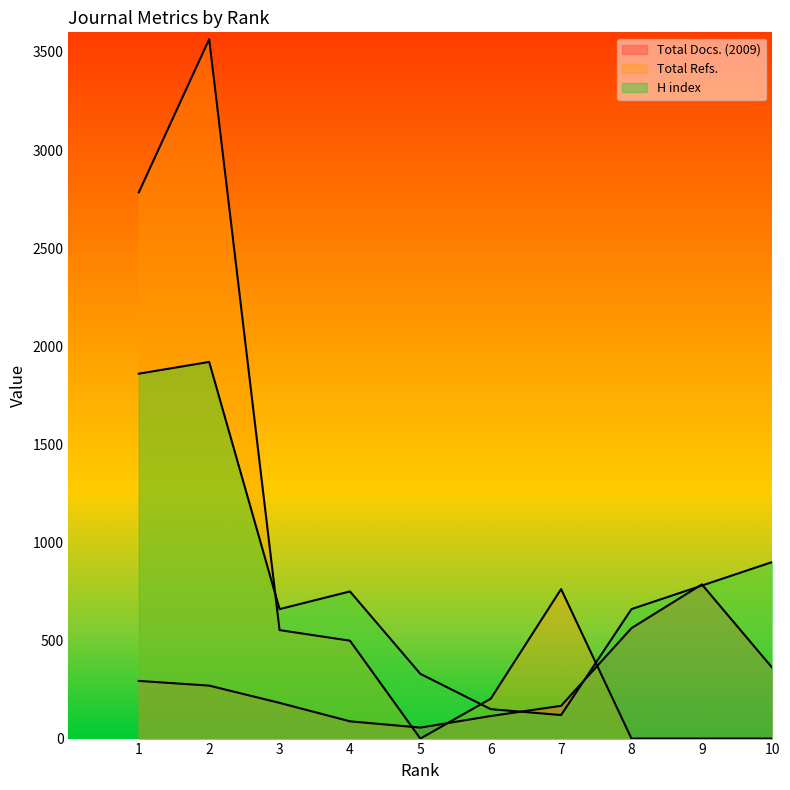

Is the value of Total Docs. (2009) at 9 greater than the value of H index at 5?

Yes